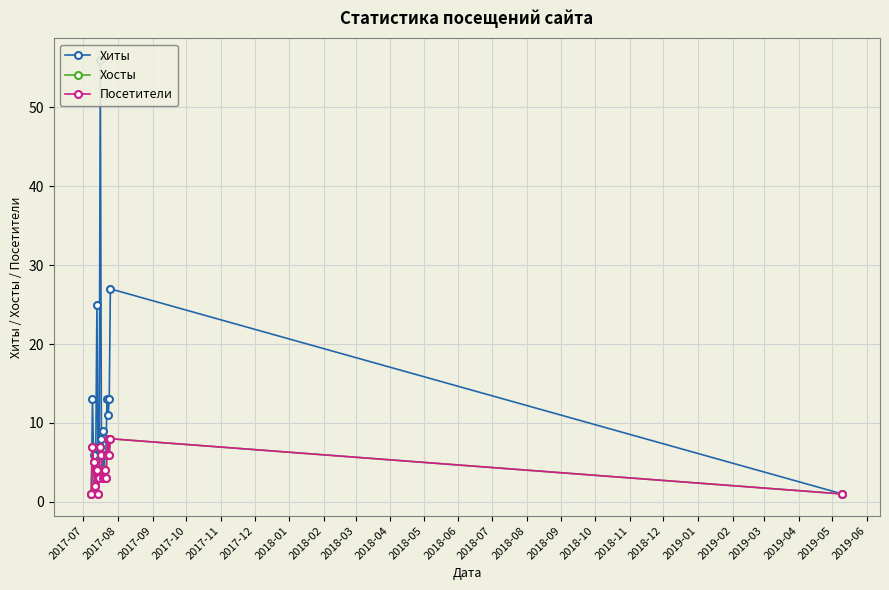

True or false: Посетители has more than 0 interior local peaks.

True